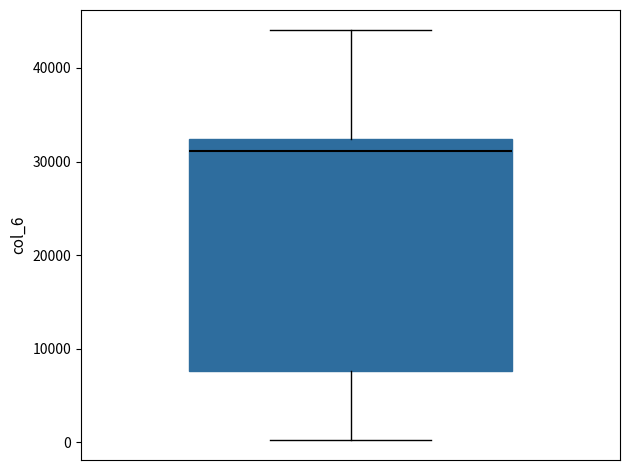

Where is the lower edge of the box on the y-axis? The values are not printed on the chart, so give them approximately, as read against the axis.

8000